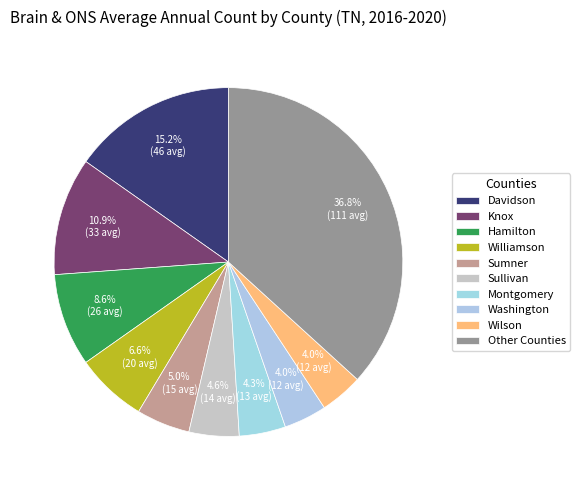

Do Washington and Wilson together represent more than half of the pie?

No